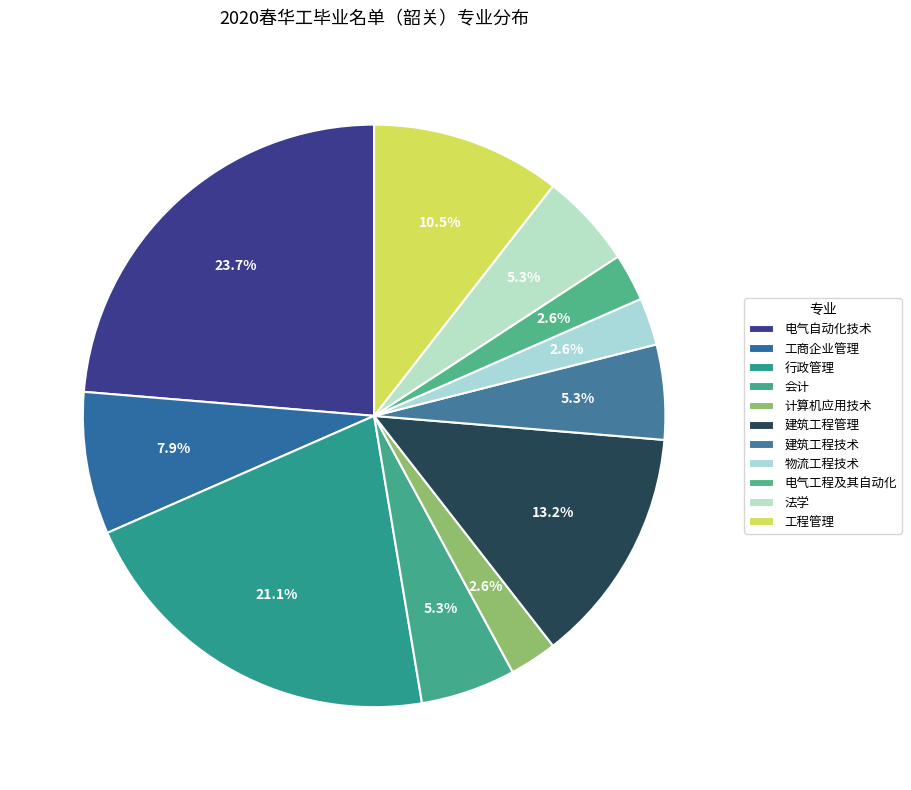

What is the change in value from 计算机应用技术 to 建筑工程管理?

+4